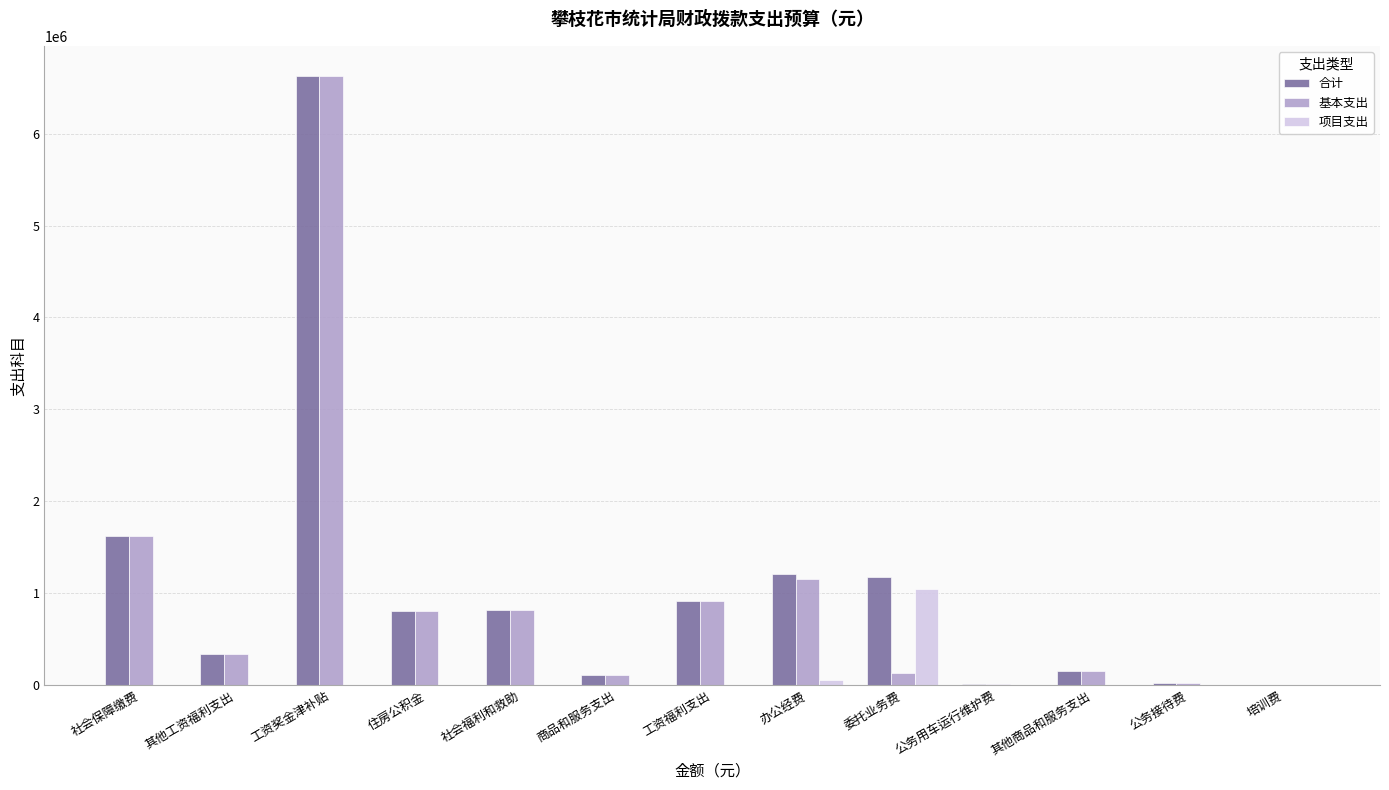

True or false: 合计 has a value of 809383.4 at 住房公积金.

True